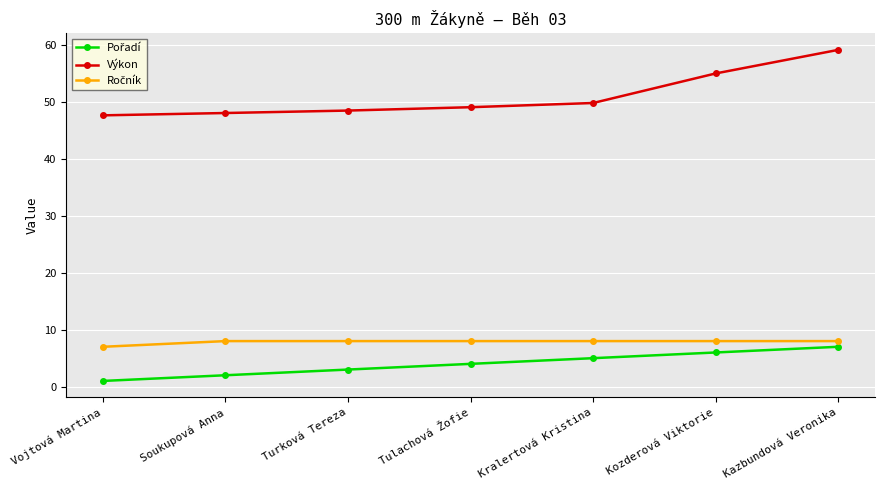

Which series has the widest spread of values?

Výkon